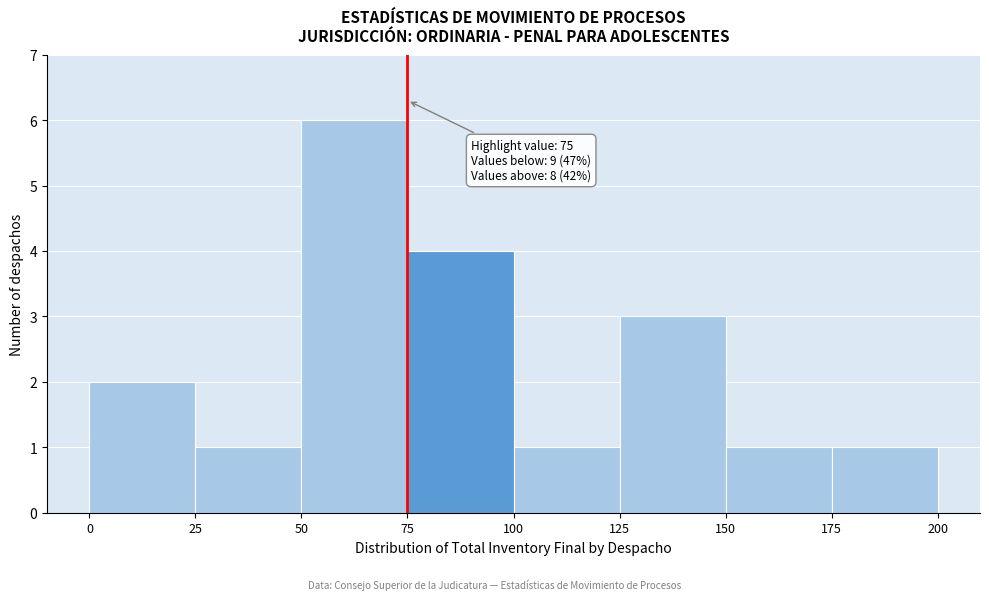

Which range on the x-axis has the tallest bar?

50 to 75